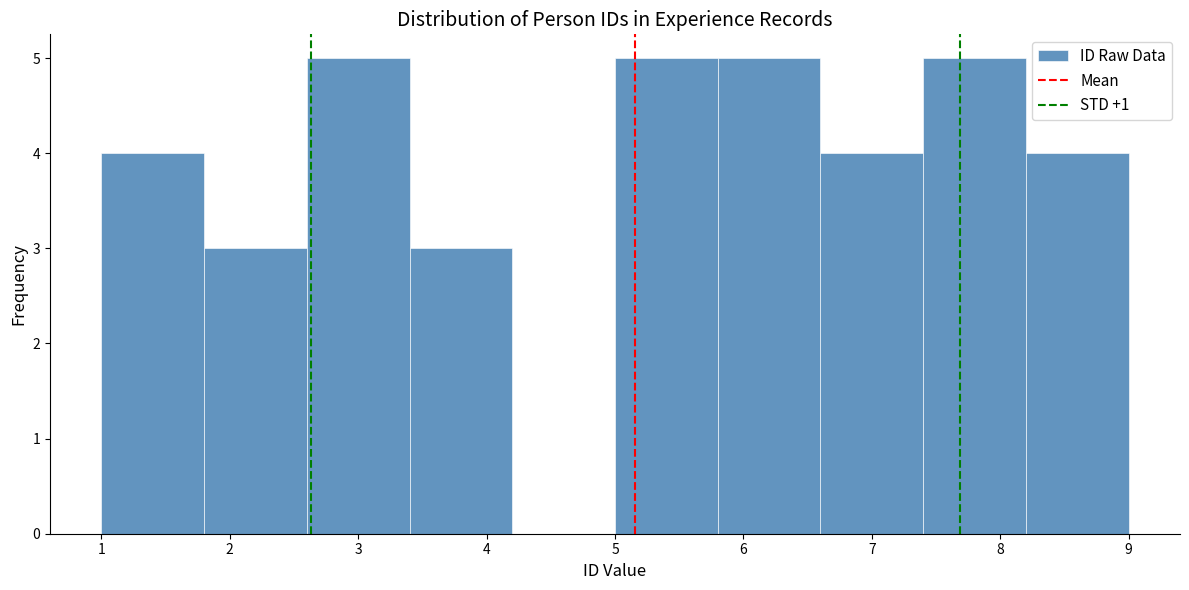

Reading left to right, list every bar in this chart as the range it spans on the x-axis followed by its height. The values are not printed on the chart, so give them approximately, as read against the axis.

1.0 to 1.8: 4
1.8 to 2.6: 3
2.6 to 3.4: 5
3.4 to 4.2: 3
4.2 to 5.0: 0
5.0 to 5.8: 5
5.8 to 6.6: 5
6.6 to 7.4: 4
7.4 to 8.2: 5
8.2 to 9.0: 4